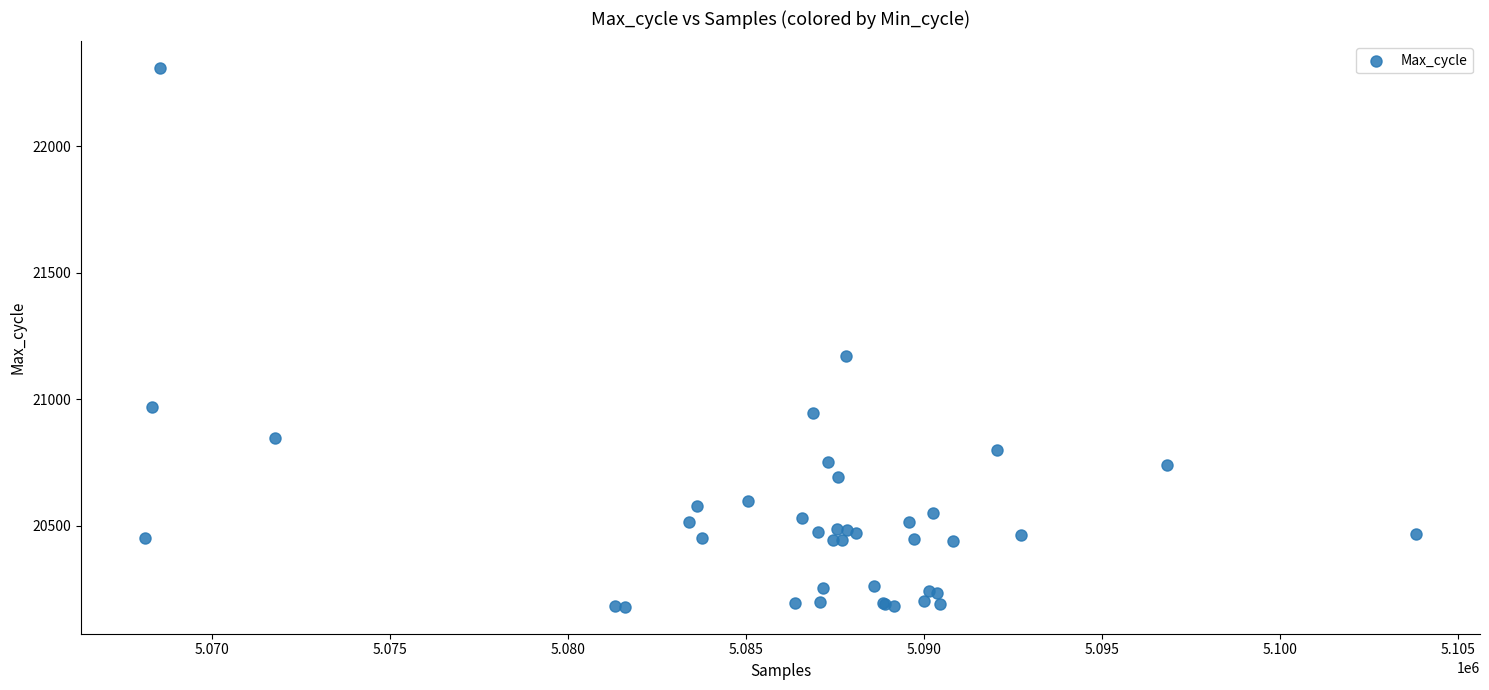

What Y value in the scatter plot is closest to 21244?

21172